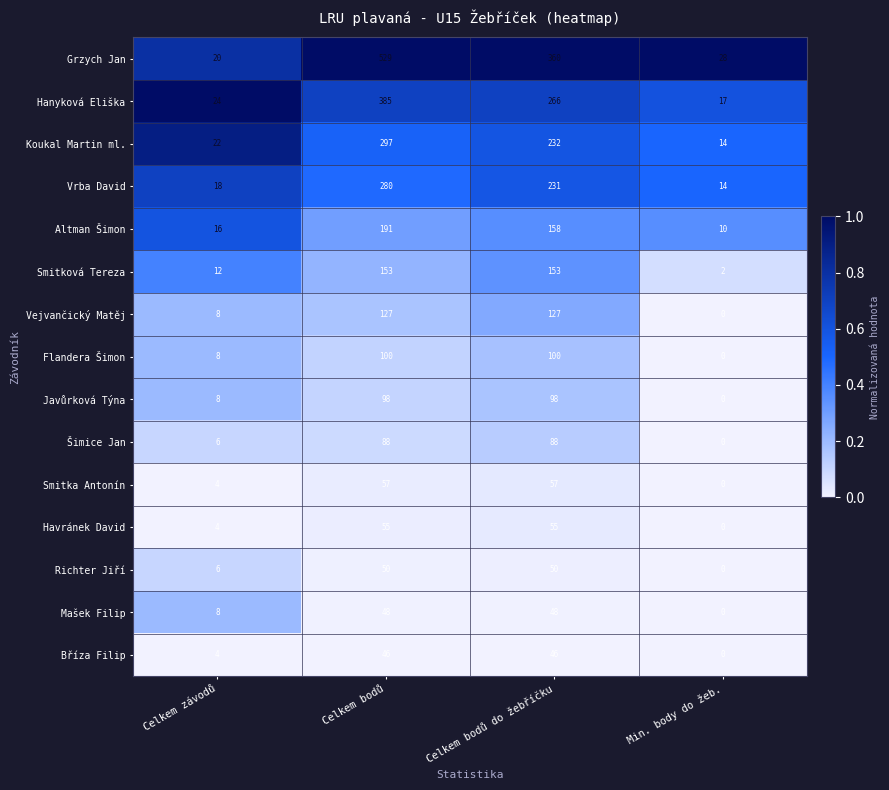

The Richter Jiří series shows 50 at Celkem bodů. True or false?

True